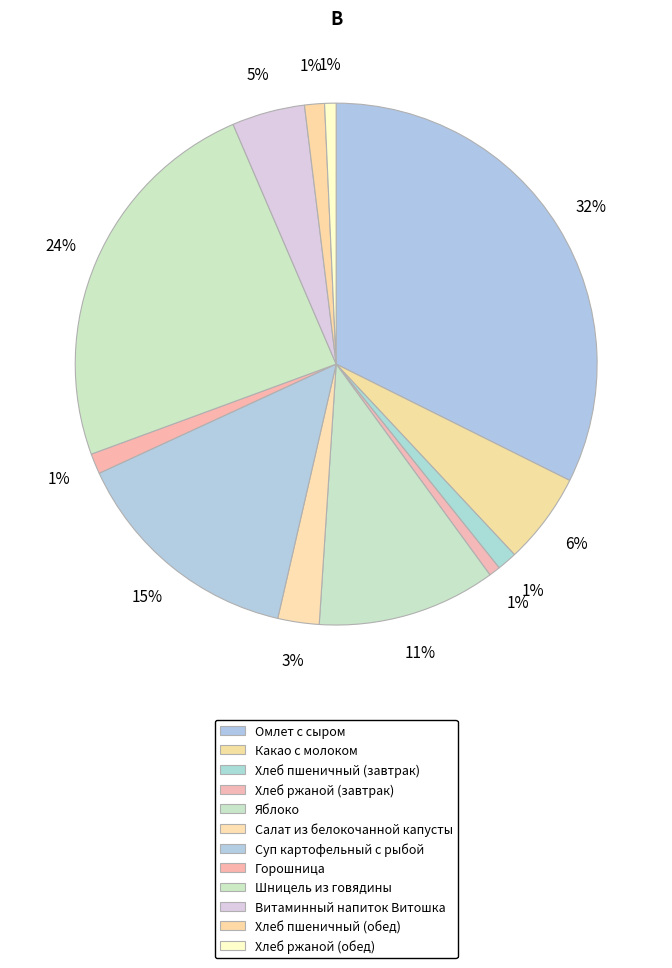

How many segments does this pie chart have?

12